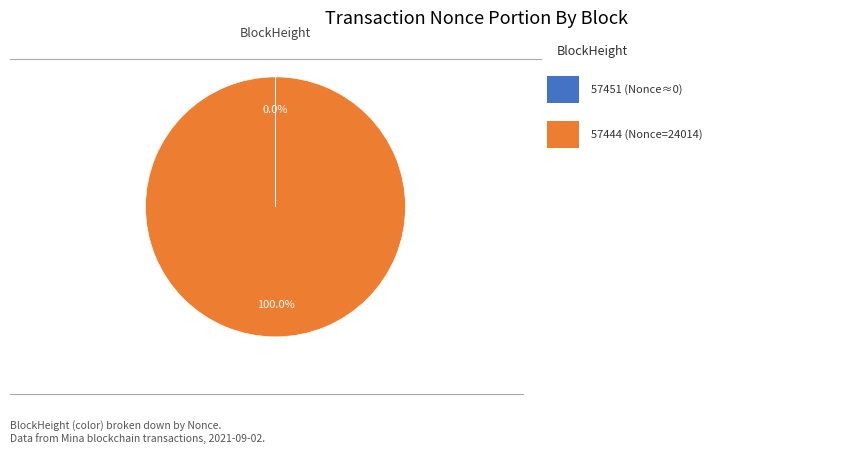

Is there a majority slice in this chart?

Yes